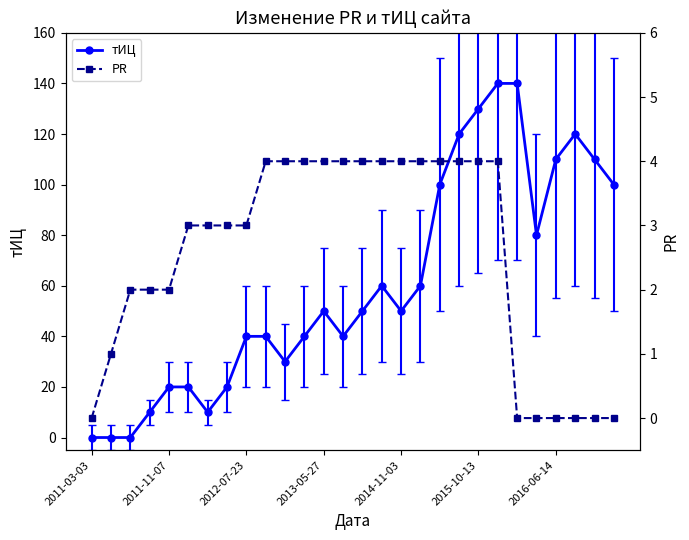

True or false: PR has more than 0 points higher than both neighbors.

False